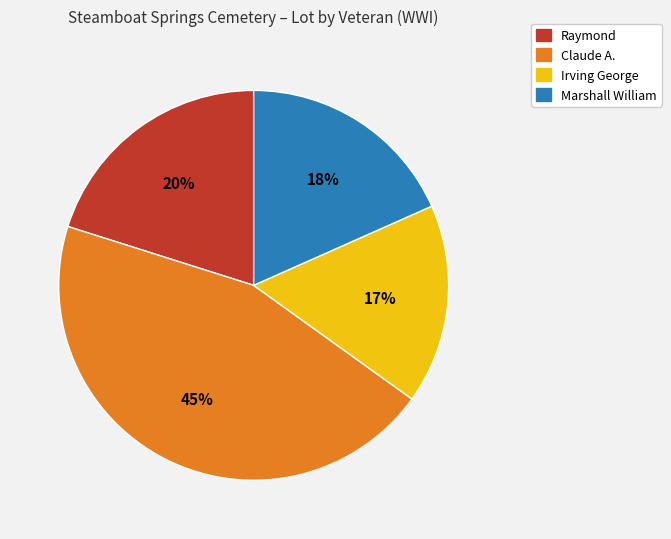

To the nearest percent, what percentage of the pie is Claude A.?

45%